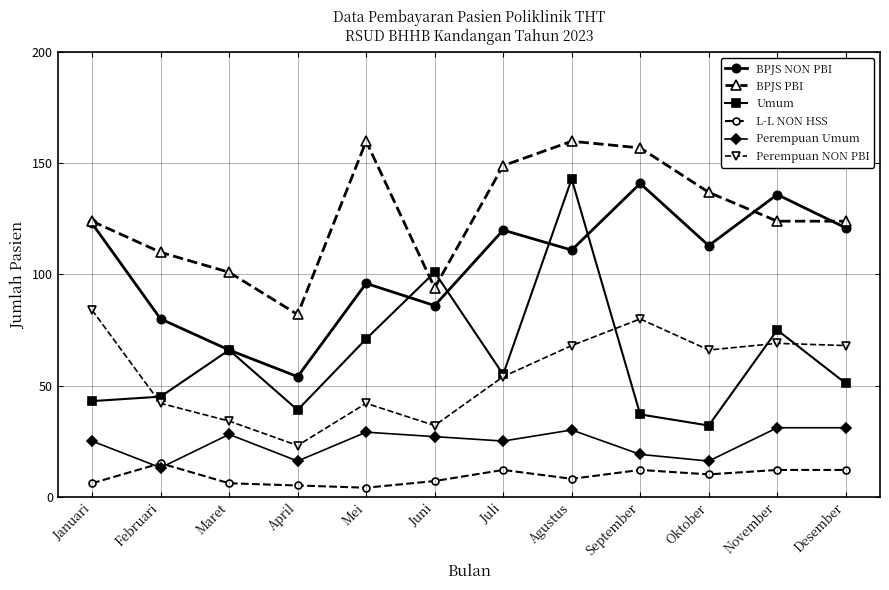

Between Juni and Oktober, which series saw the biggest shift?

Umum